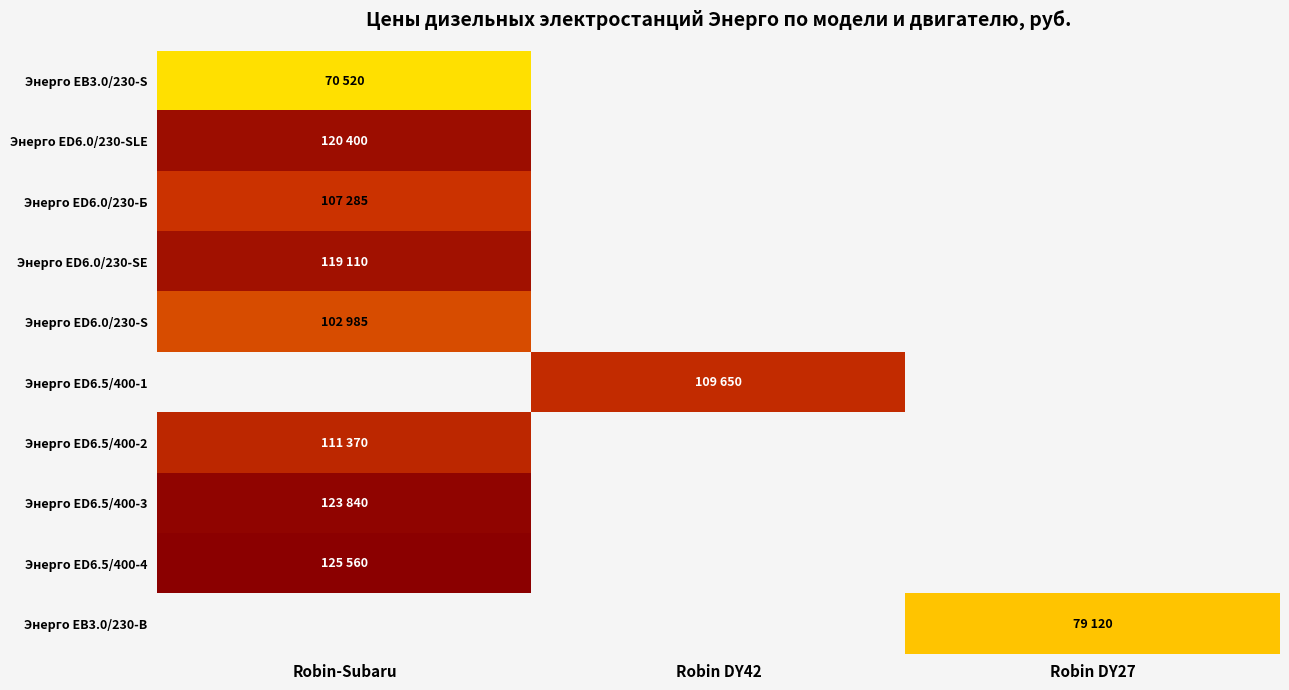

Reading left to right, transcribe all the data shown in this chart.

Энерго EB3.0/230-S: Robin-Subaru=70520	Robin DY42=0	Robin DY27=0
Энерго ED6.0/230-SLE: Robin-Subaru=120400	Robin DY42=0	Robin DY27=0
Энерго ED6.0/230-Б: Robin-Subaru=107285	Robin DY42=0	Robin DY27=0
Энерго ED6.0/230-SE: Robin-Subaru=119110	Robin DY42=0	Robin DY27=0
Энерго ED6.0/230-S: Robin-Subaru=102985	Robin DY42=0	Robin DY27=0
Энерго ED6.5/400-1: Robin-Subaru=0	Robin DY42=109650	Robin DY27=0
Энерго ED6.5/400-2: Robin-Subaru=111370	Robin DY42=0	Robin DY27=0
Энерго ED6.5/400-3: Robin-Subaru=123840	Robin DY42=0	Robin DY27=0
Энерго ED6.5/400-4: Robin-Subaru=125560	Robin DY42=0	Robin DY27=0
Энерго EB3.0/230-B: Robin-Subaru=0	Robin DY42=0	Robin DY27=79120